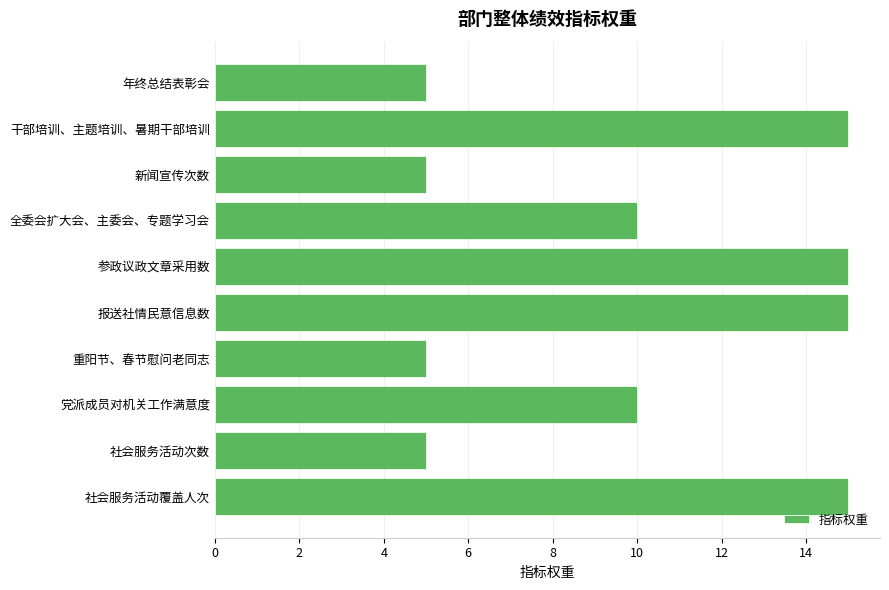

What is the maximum value shown in the chart?

15